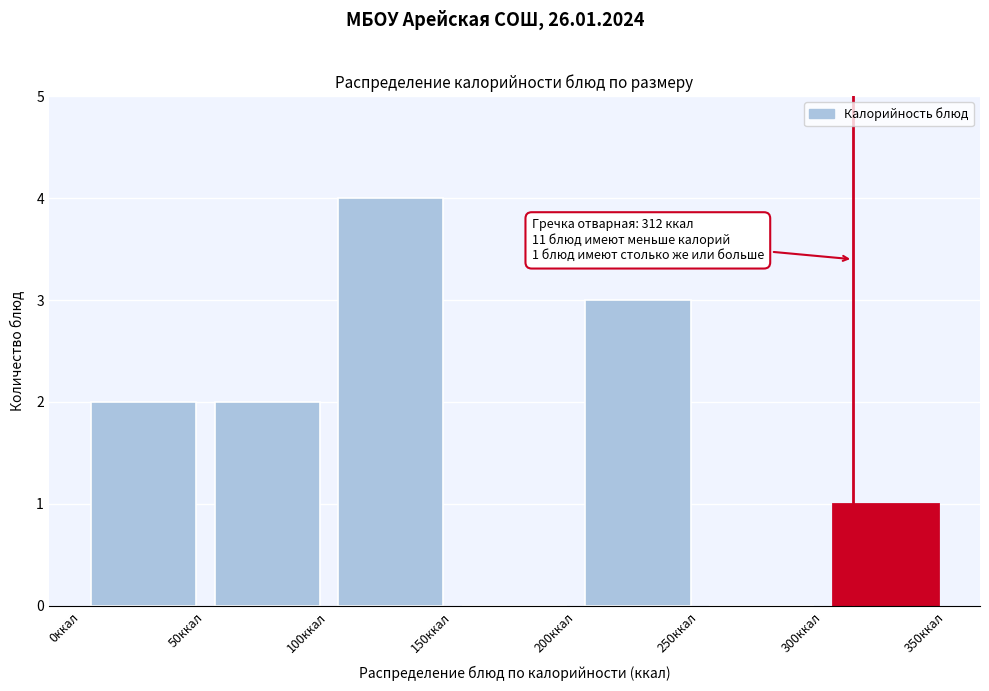

Which range on the x-axis has the tallest bar?

100 to 150